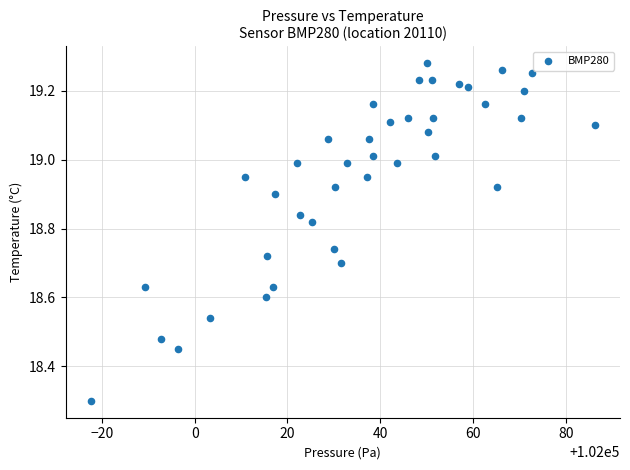

What Y value in the scatter plot is closest to 18?

18.3